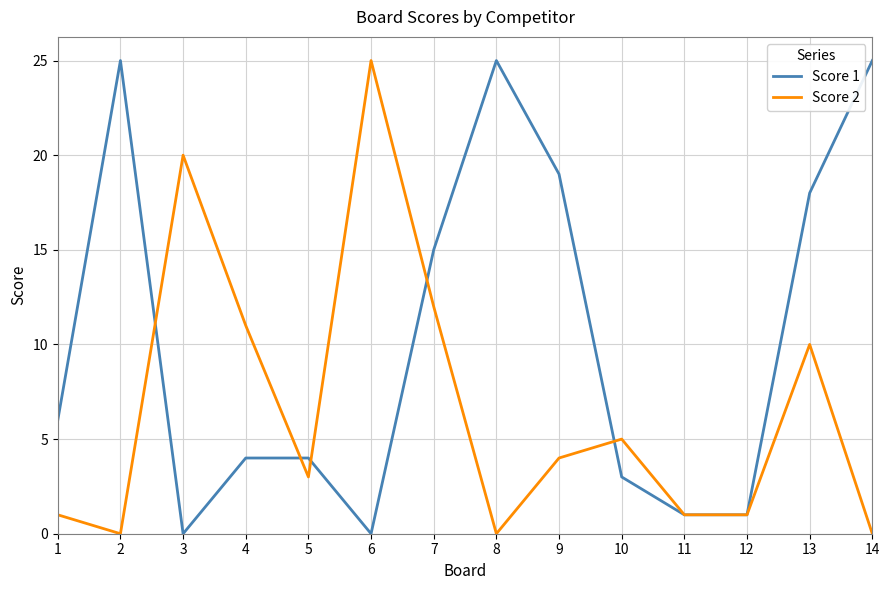

The value of Score 1 at 11 is 1. True or false?

True